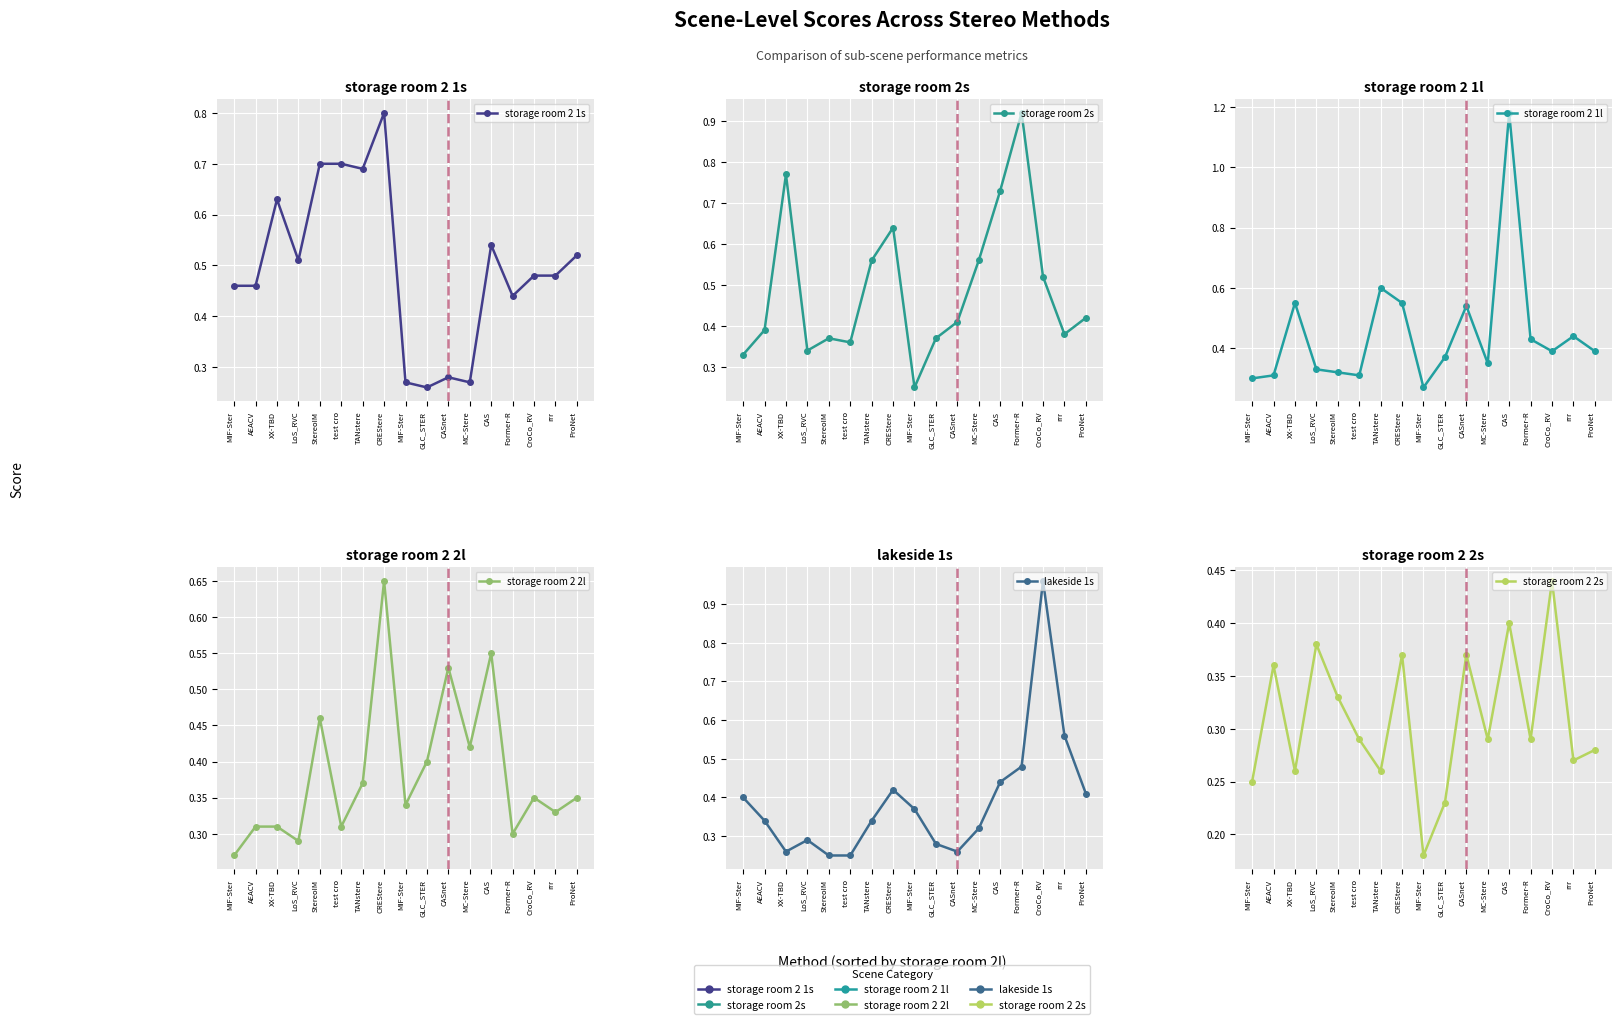

At how many categories does at least one series exceed 0?

17